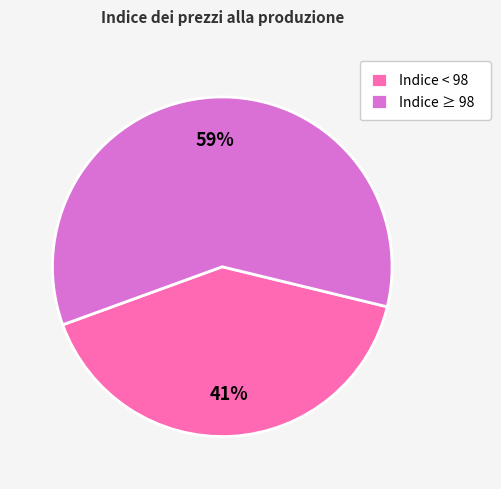

True or false: Indice < 98 accounts for 41% of the total.

True